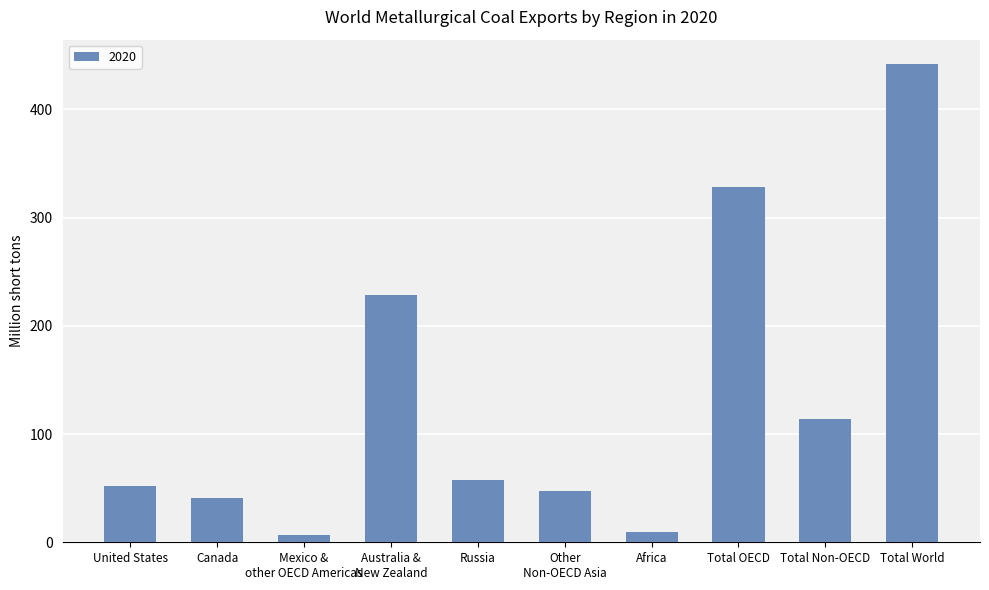

What is the maximum value shown in the chart?

442.2